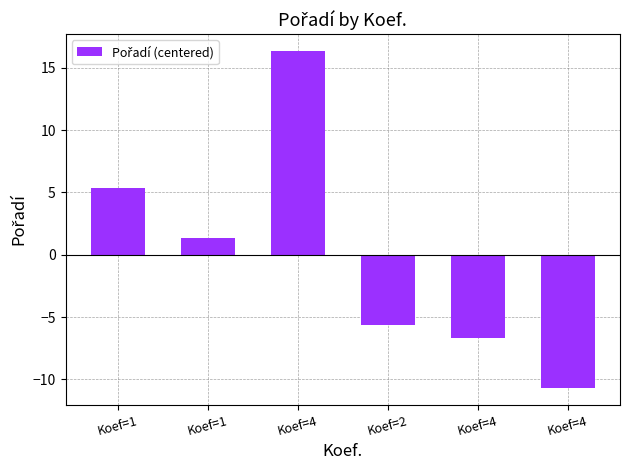

List the labels in order of value, largest first.

Koef=4, Koef=1, Koef=1, Koef=2, Koef=4, Koef=4